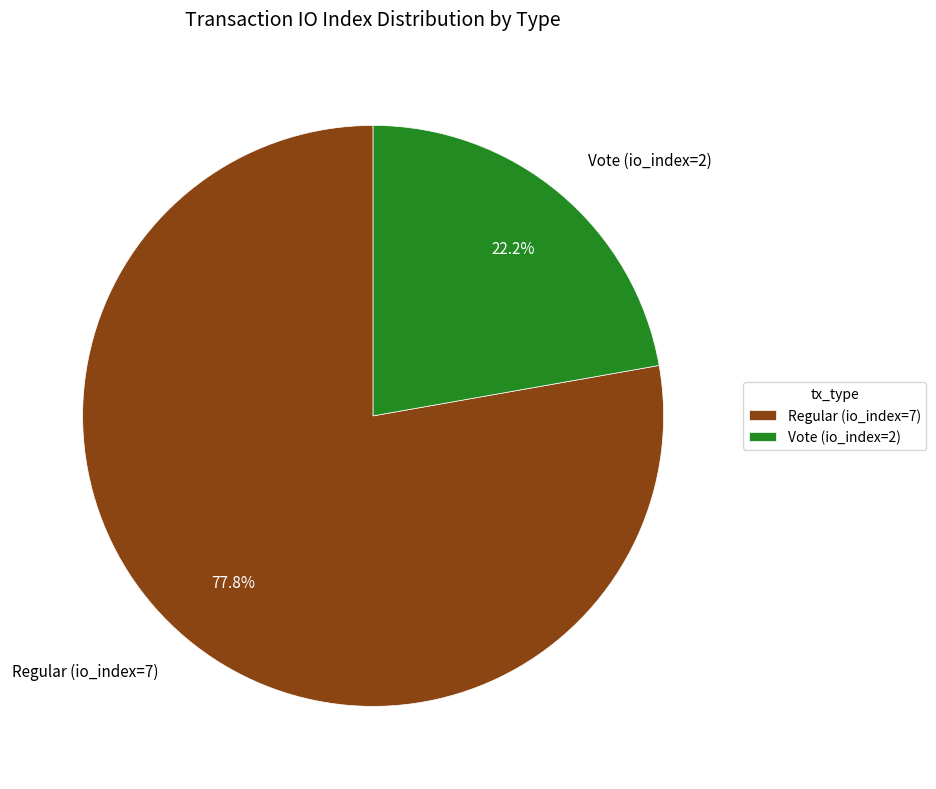

What is the ratio of the value at Regular (io_index=7) to the value at Vote (io_index=2)?

3.5